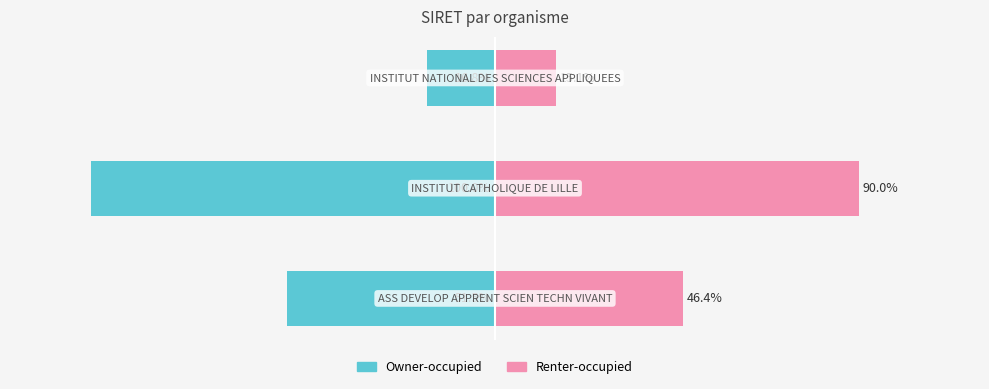

What is the smallest value displayed?

-100.0